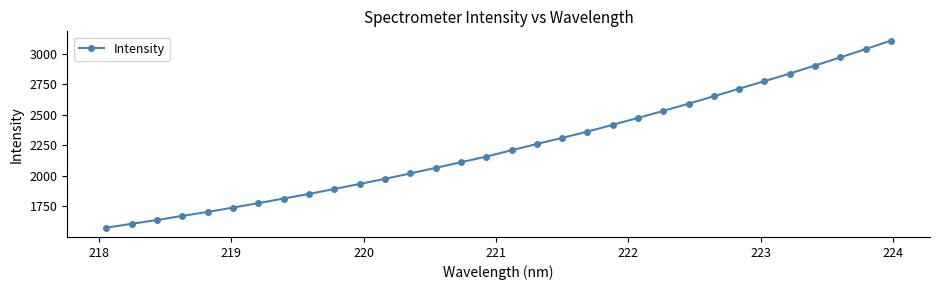

What is the minimum value shown in the chart?

1576.7